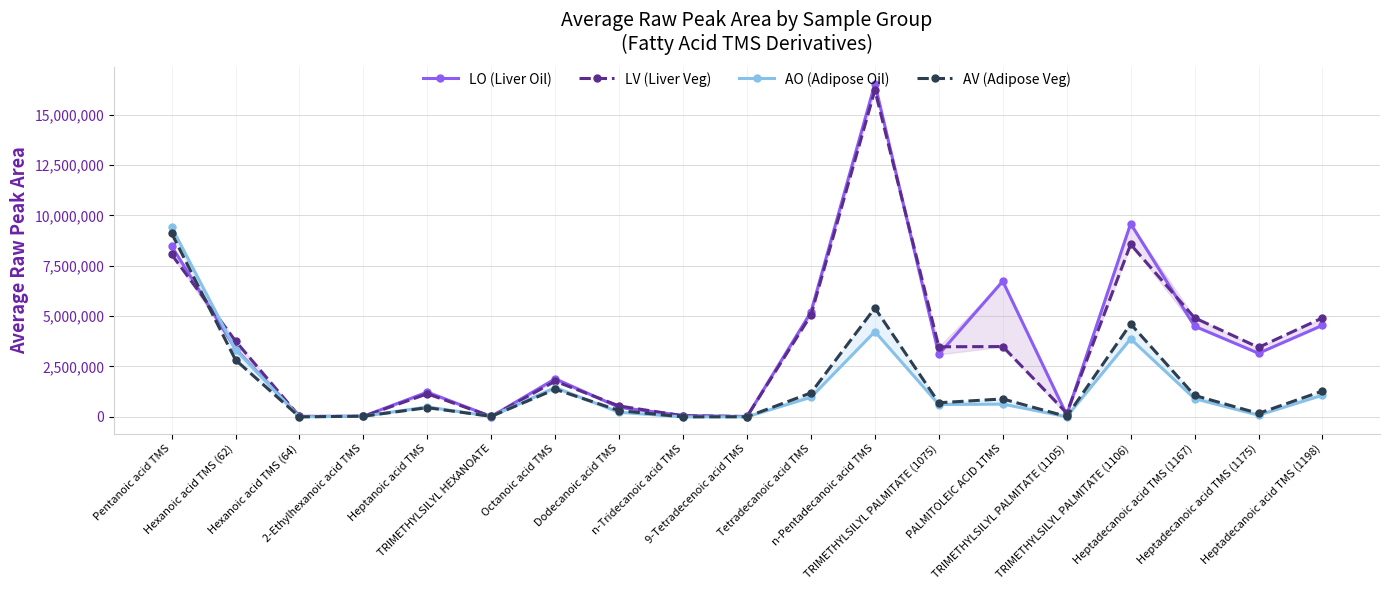

Reading left to right, transcribe all the data shown in this chart.

LO (Liver Oil): 8475616.5	3374642.4	20525.6	28268.9	1227330.6	15726.3	1889614.4	472282.5	66581.8	12187.8	5201867.2	16534544.6	3098981.4	6732838.4	98522.6	9587702.0	4497404.4	3155194.4	4540511.2
LV (Liver Veg): 8061046.8	3765286.9	20948.5	21711.2	1143907.7	18567.5	1770792.6	540198.1	51017.5	18556.9	5053628.9	16217296.9	3478267.3	3488899.5	187180.1	8559035.4	4913854.3	3446907.7	4909823.3
AO (Adipose Oil): 9416921.8	3336229.2	0.0	31773.9	492154.4	22436.6	1455384.9	225787.9	0.0	2783.5	972217.7	4230686.5	612983.3	631259.3	9173.4	3871634.0	904732.2	81623.1	1073416.3
AV (Adipose Veg): 9116010.6	2826440.0	0.0	32963.1	455259.8	24658.9	1367921.2	310940.9	0.0	4582.6	1187994.1	5402774.0	700274.9	888104.8	18602.0	4610702.8	1062465.5	172283.2	1279445.8